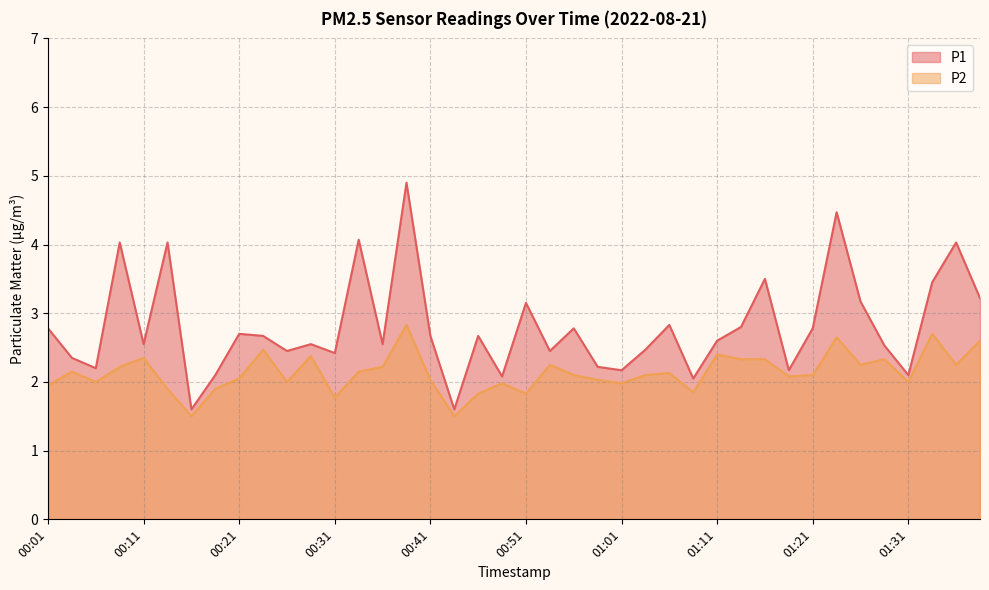

Rank the categories by P1 value from highest to lowest.

00:38, 01:23, 00:33, 00:09, 00:14, 01:36, 01:16, 01:34, 01:39, 01:26, 00:51, 01:06, 01:13, 00:01, 00:56, 01:21, 00:21, 00:24, 00:41, 00:46, 01:11, 00:11, 00:28, 00:36, 01:29, 01:04, 00:26, 00:54, 00:31, 00:04, 00:59, 00:06, 01:01, 01:18, 00:19, 01:31, 00:48, 01:09, 00:16, 00:43